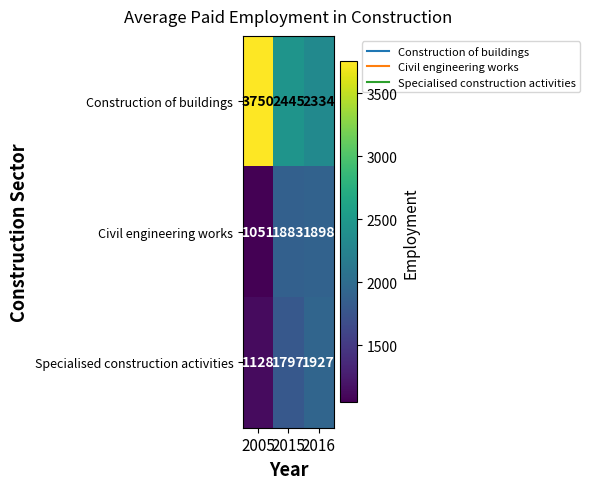

At which label is Civil engineering works closest to 1474?

2015